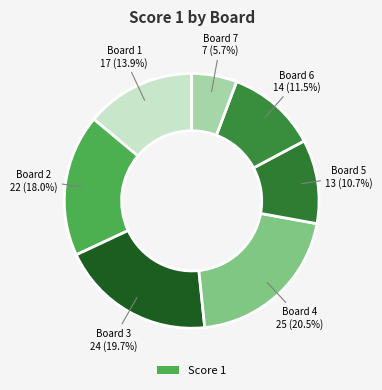

To the nearest percent, what is the difference between the largest and smallest slice percentages?

15%